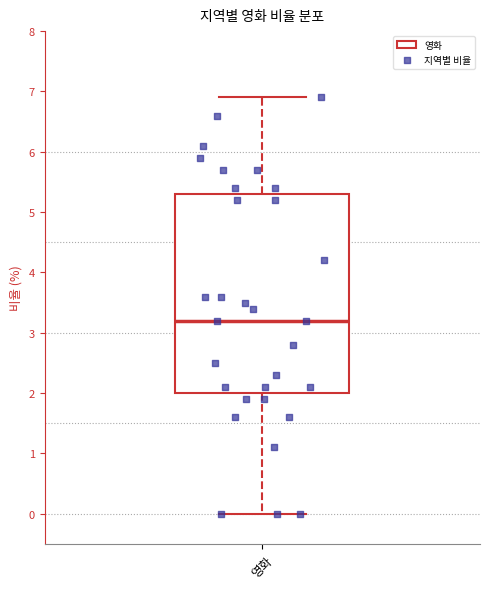

Read this box plot against the y-axis: the position of the median line, the range covered by the box, and the ends of both whiskers. The values are not printed on the chart, so give them approximately, as read against the axis.

median 3.2, box 2.0 to 5.3, whiskers 0.0 to 6.9